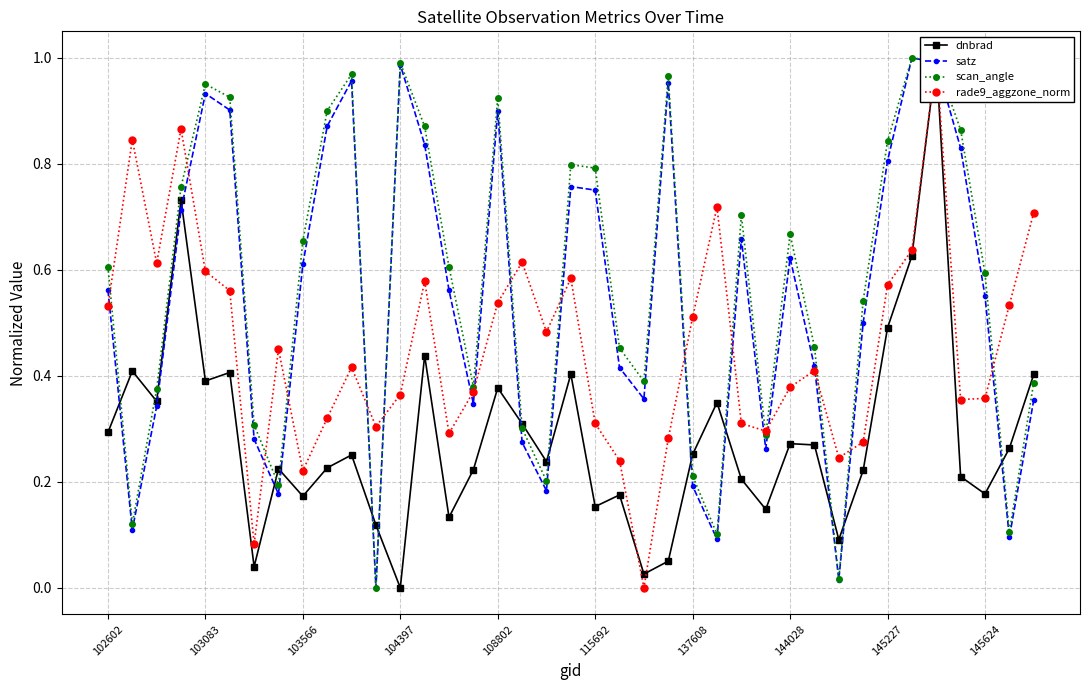

What is the value of the satz point at the 20th from the left?

0.8